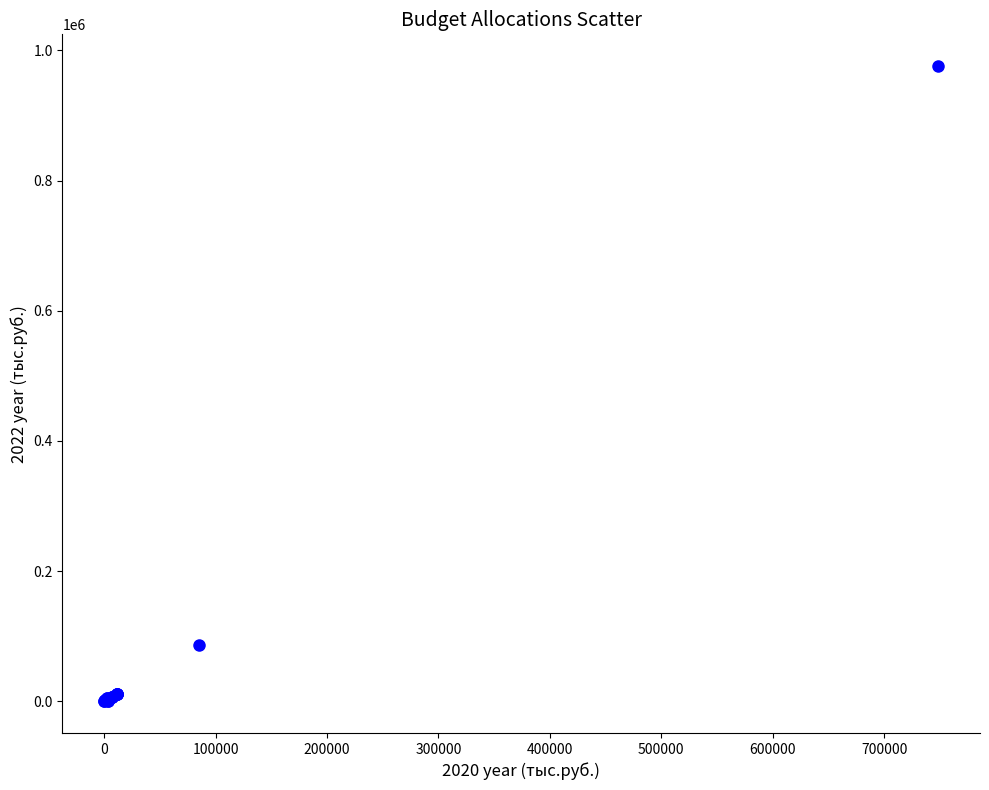

What Y value in the scatter plot is closest to 487924?

85967.2